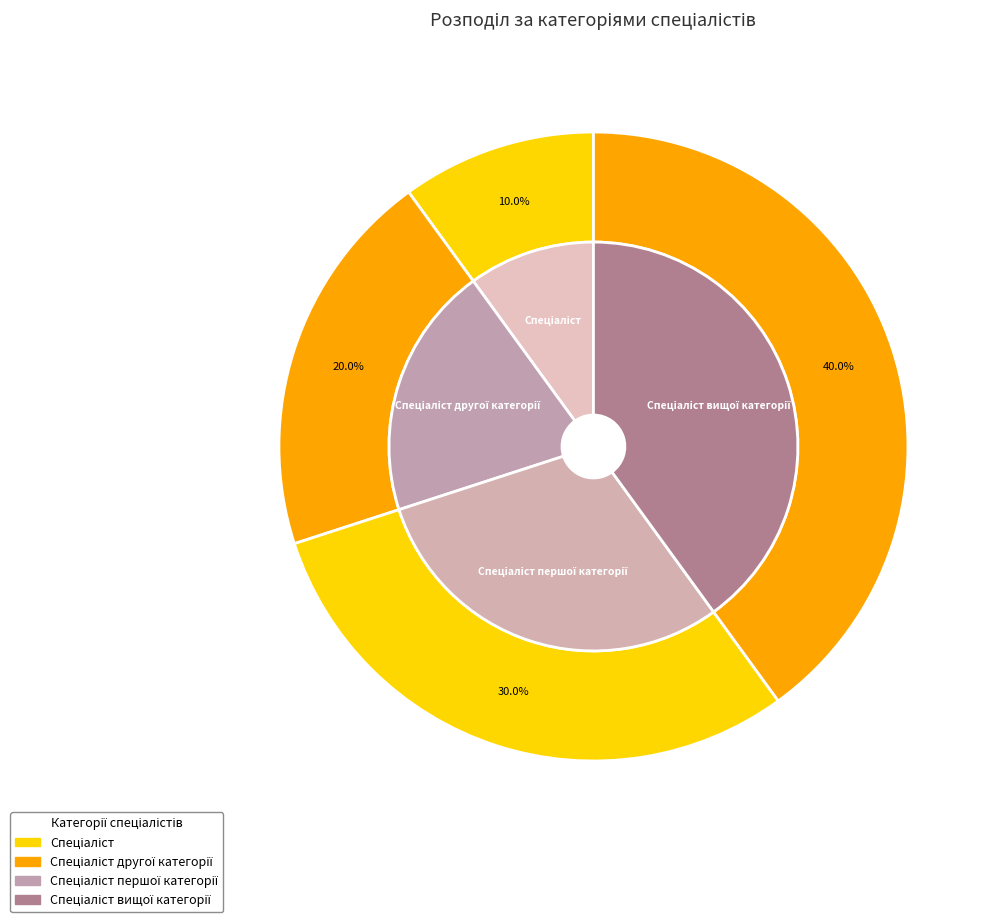

Which slice is the largest?

Спеціаліст вищої категорії